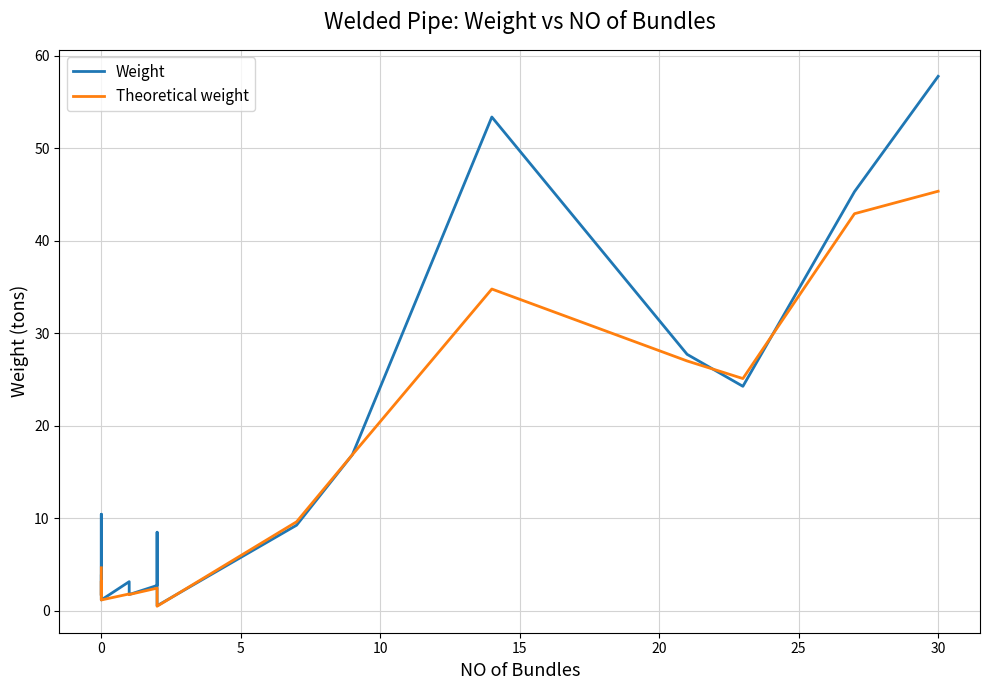

What is the lowest value of the Weight series?

0.5